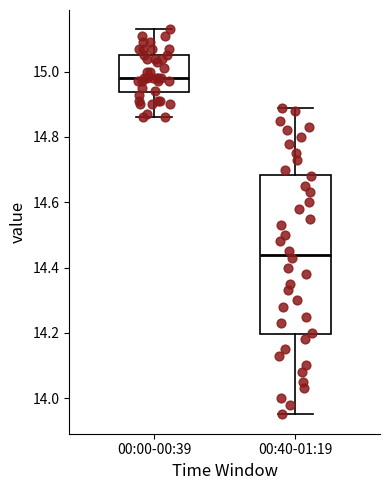

Reading left to right, transcribe this box plot: for each box, give where its median line is, the range the box spans, and where its two whiskers end, as read against the y-axis. The values are not printed on the chart, so give them approximately, as read against the axis.

00:00-00:39: median 14.98, box 14.94 to 15.06, whiskers 14.86 to 15.14
00:40-01:19: median 14.44, box 14.20 to 14.68, whiskers 13.96 to 14.90